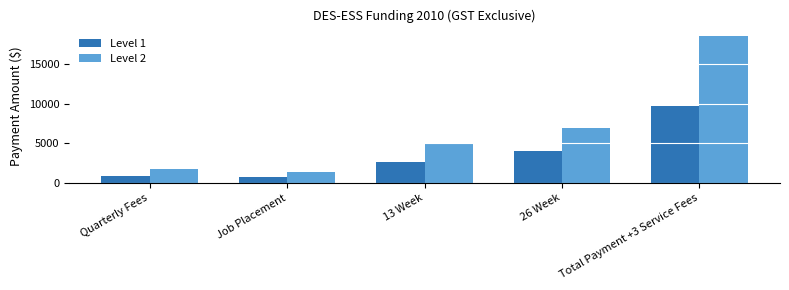

Does the chart contain stacked bars?

No